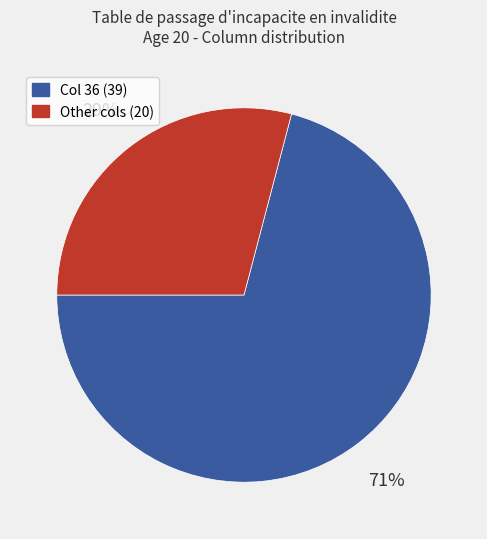

Does any single category account for the majority?

Yes